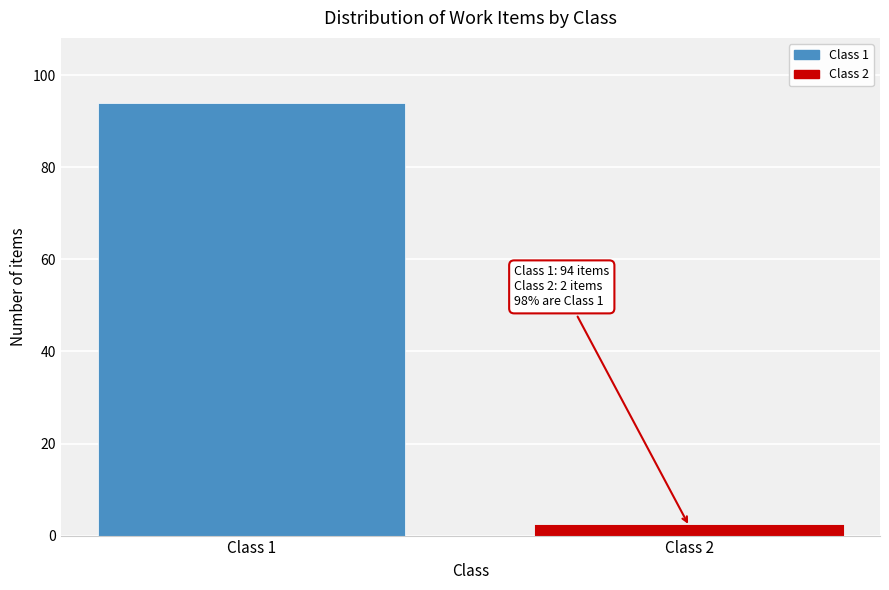

Reading right to left, what are all the values shown in this chart?

Class 2=2	Class 1=94